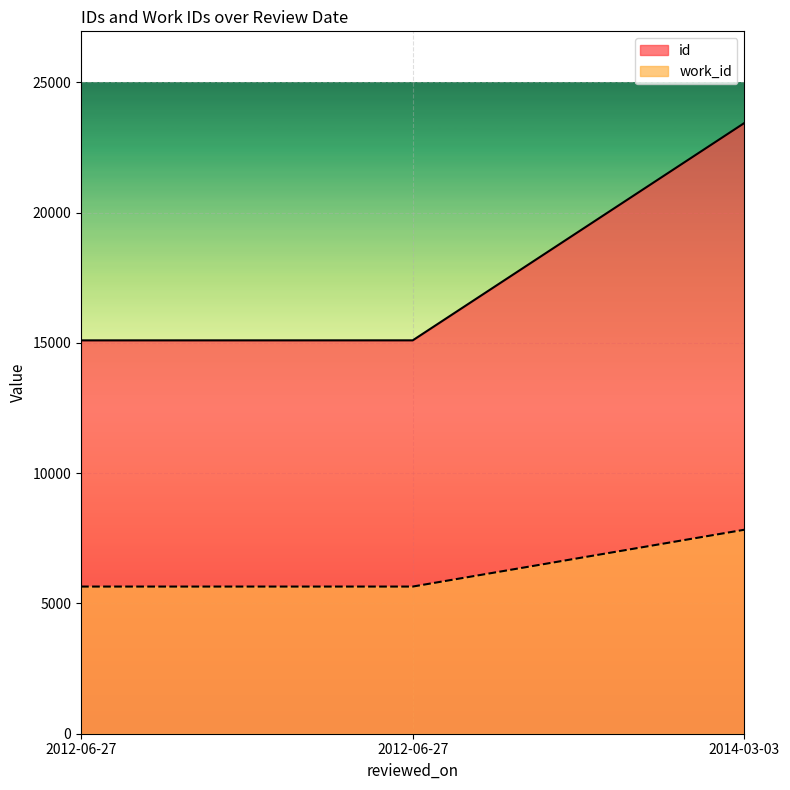

Reading left to right, transcribe all the data shown in this chart.

id: 15094	15095	23437
work_id: 5647	5647	7828